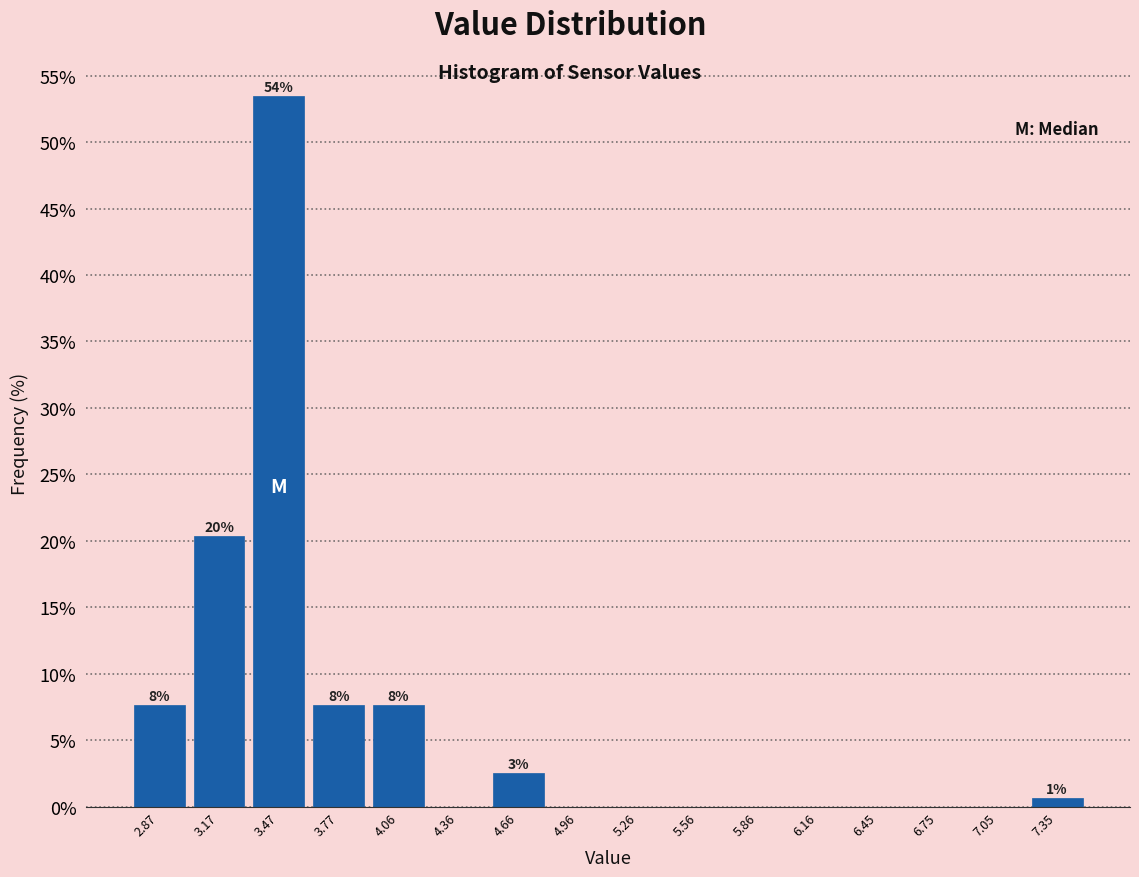

Which range on the x-axis has the tallest bar?

3.3 to 3.6